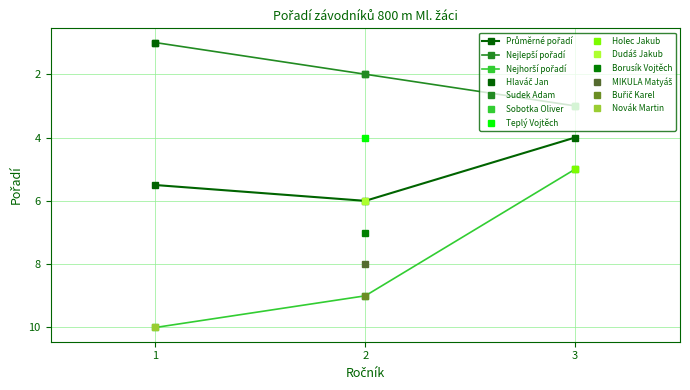

The value of Průměrné pořadí at 2 is 6.0. True or false?

True